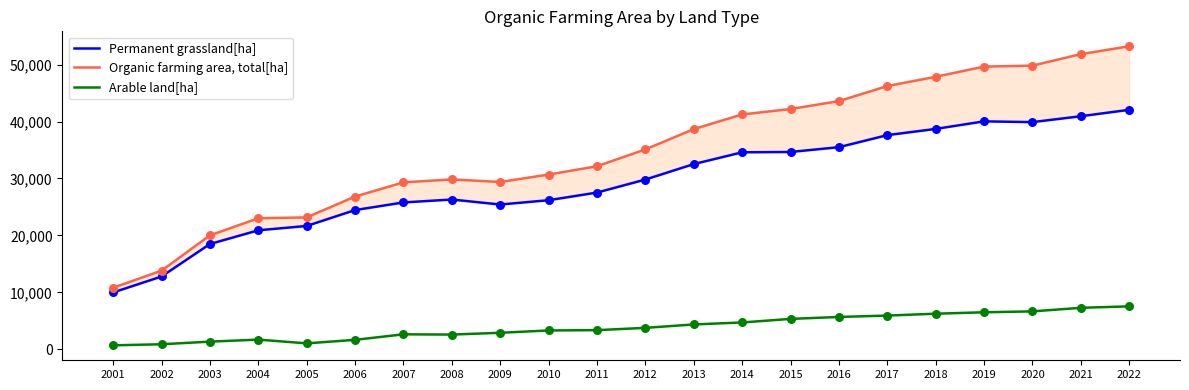

What are all the series names shown in the legend?

Permanent grassland[ha], Organic farming area, total[ha], Arable land[ha]